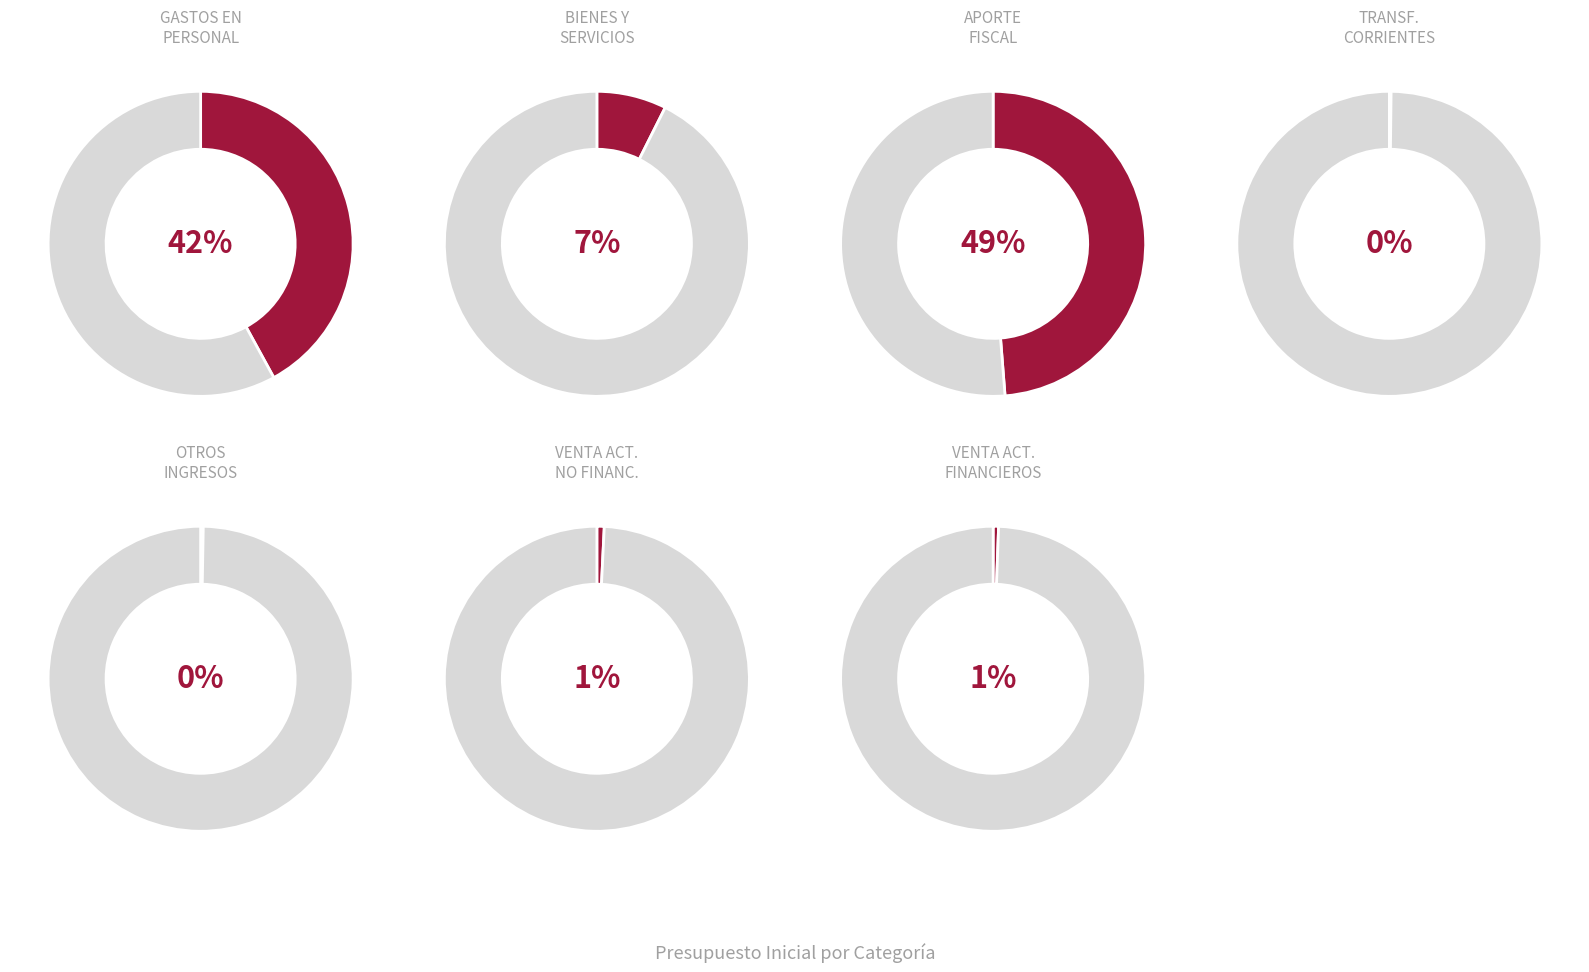

Is there any slice that represents more than half of the pie?

No